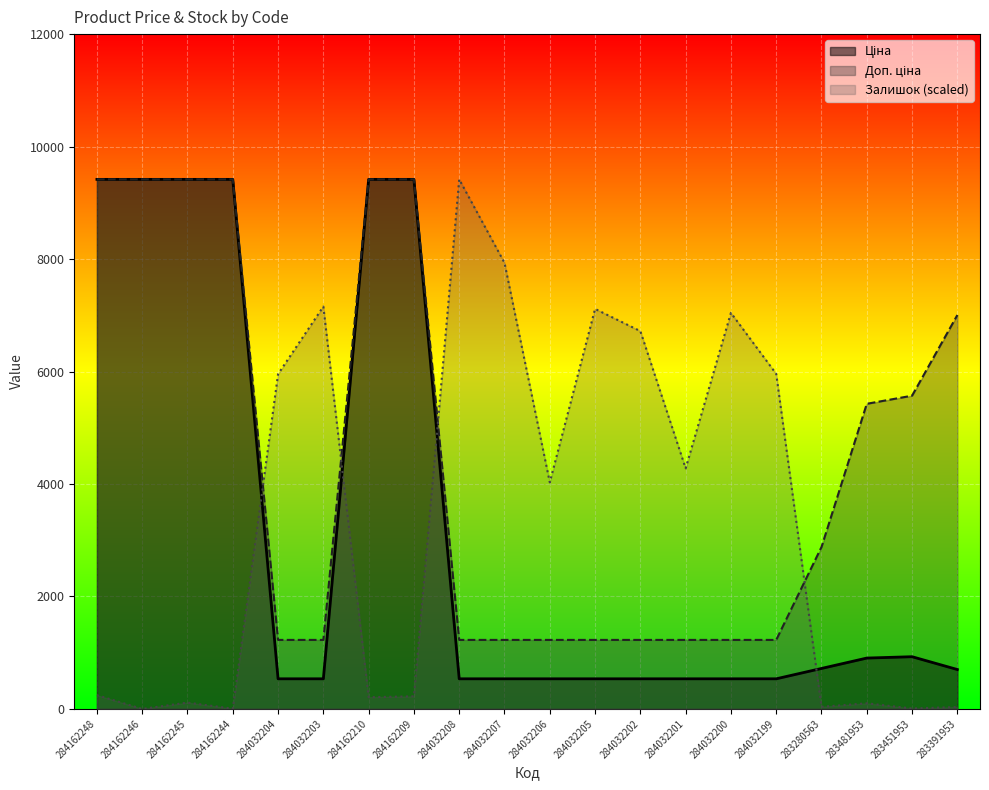

Which category has the highest value in the Залишок series?

284032208